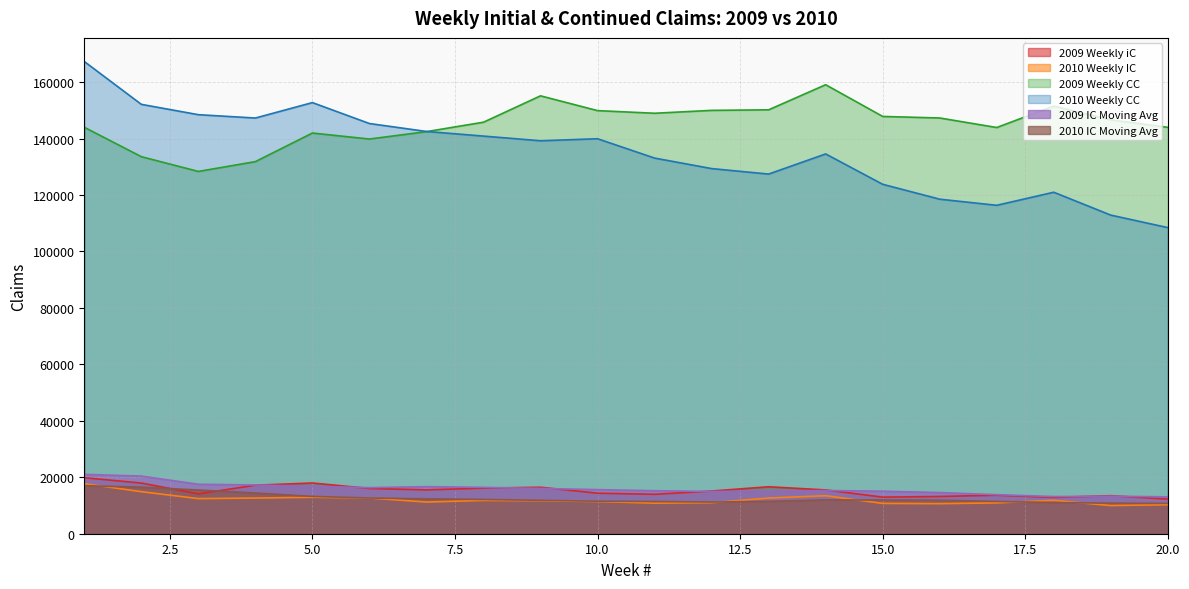

What are all the series names shown in the legend?

2009 Weekly iC, 2010 Weekly IC, 2009 Weekly CC, 2010 Weekly CC, 2009 IC Moving Avg, 2010 IC Moving Avg